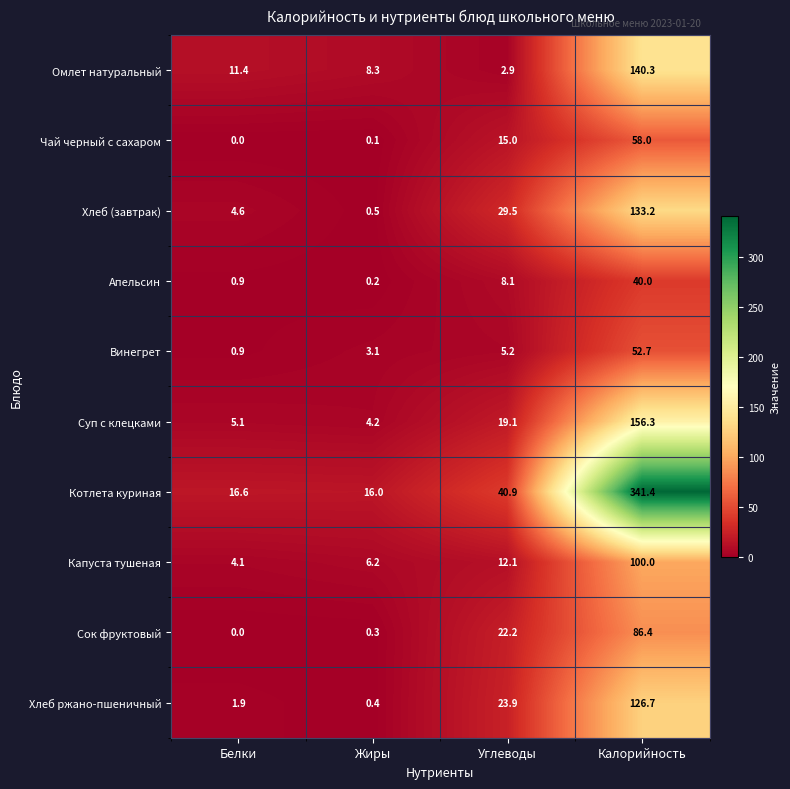

What is the sum of the Суп с клецками values at Белки and Калорийность?

161.4